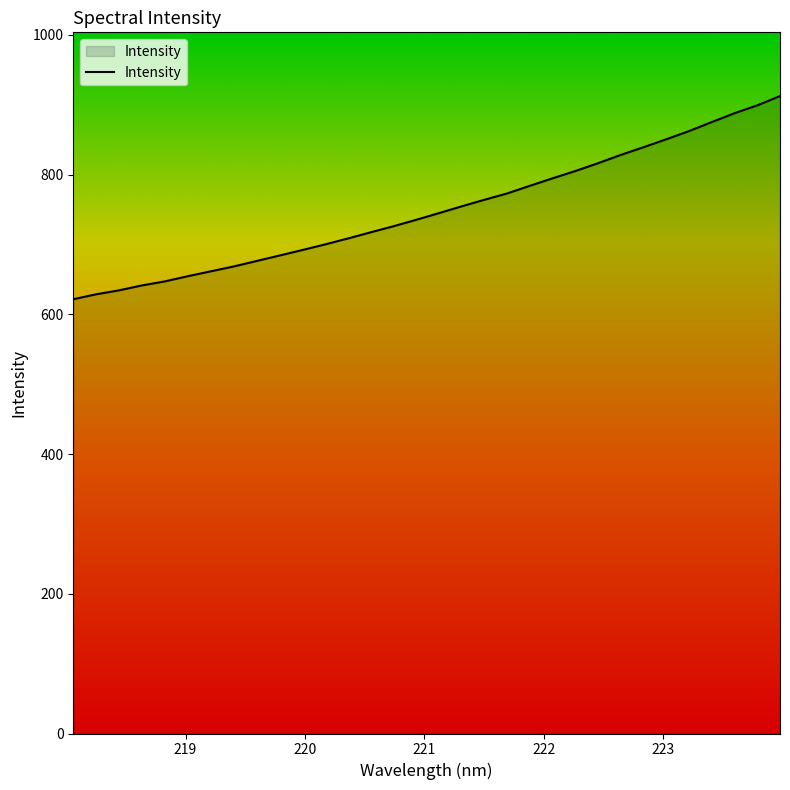

What is the maximum value shown in the chart?

912.5